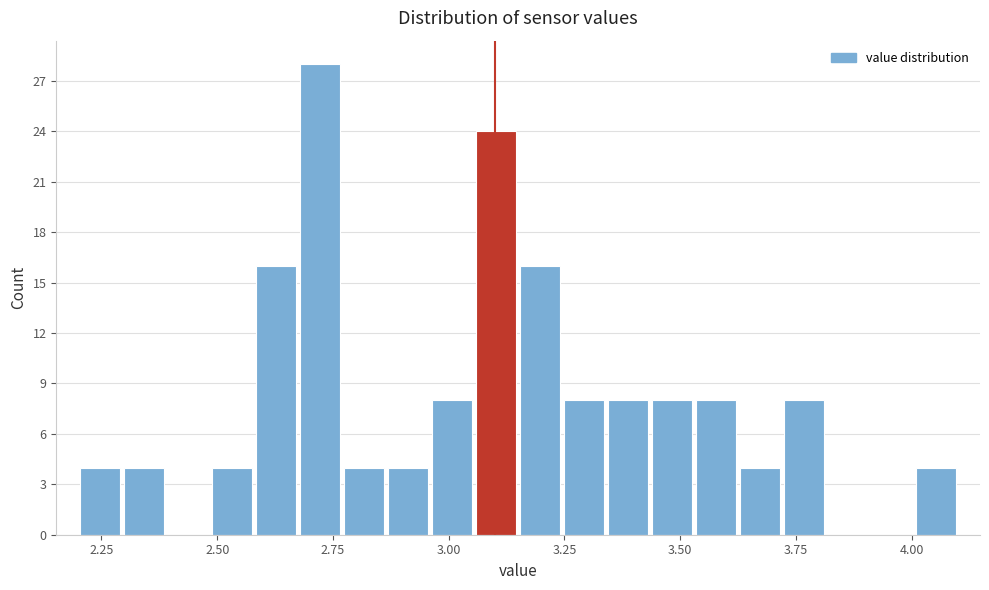

Read against the x-axis, roughly where is the centre of the tallest bar?

2.70